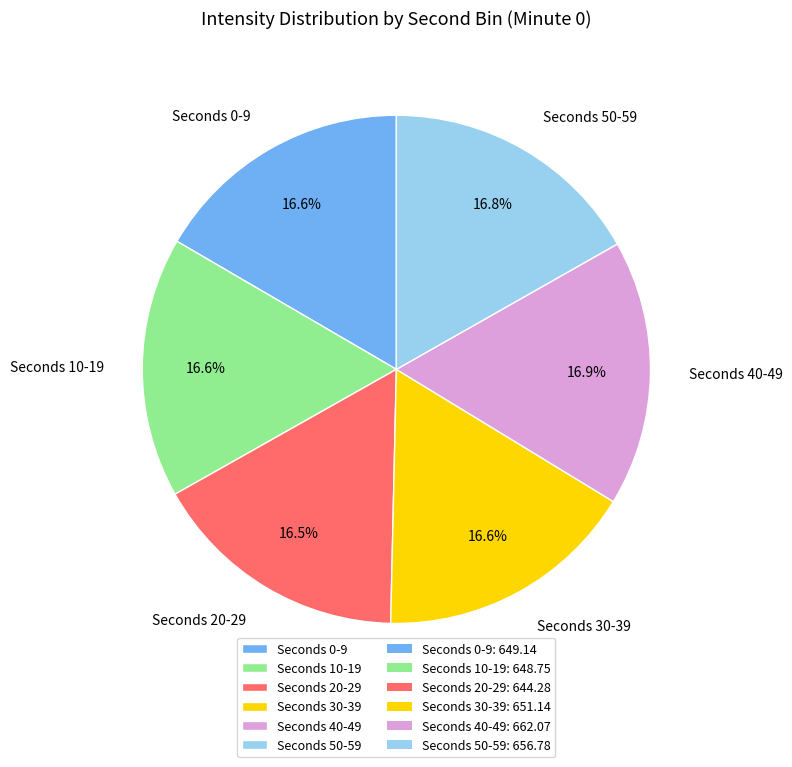

Approximately how many times larger is the value at Seconds 30-39 compared to Seconds 10-19?

1.0